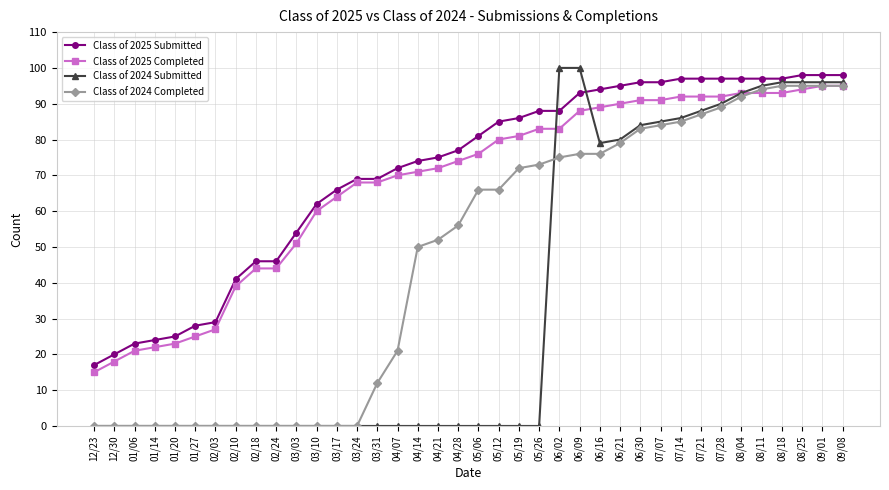

Which series has the largest total across all categories?

Class of 2025 Submitted